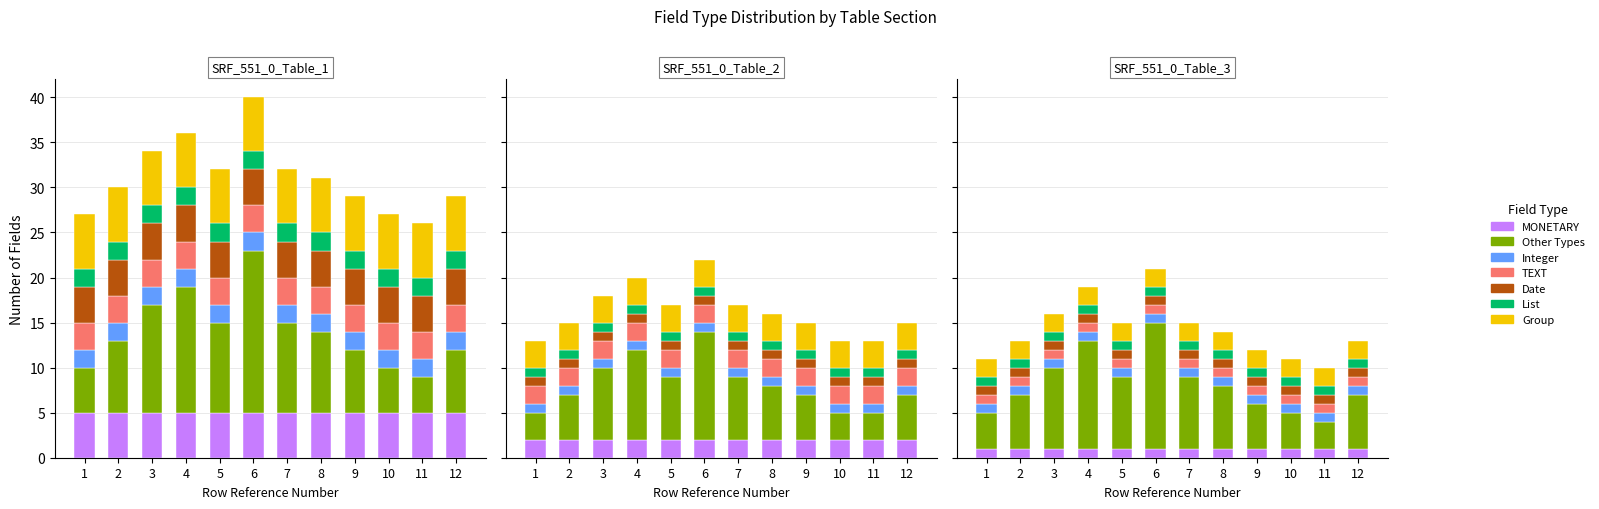

The Group series shows 6 at 8. True or false?

True